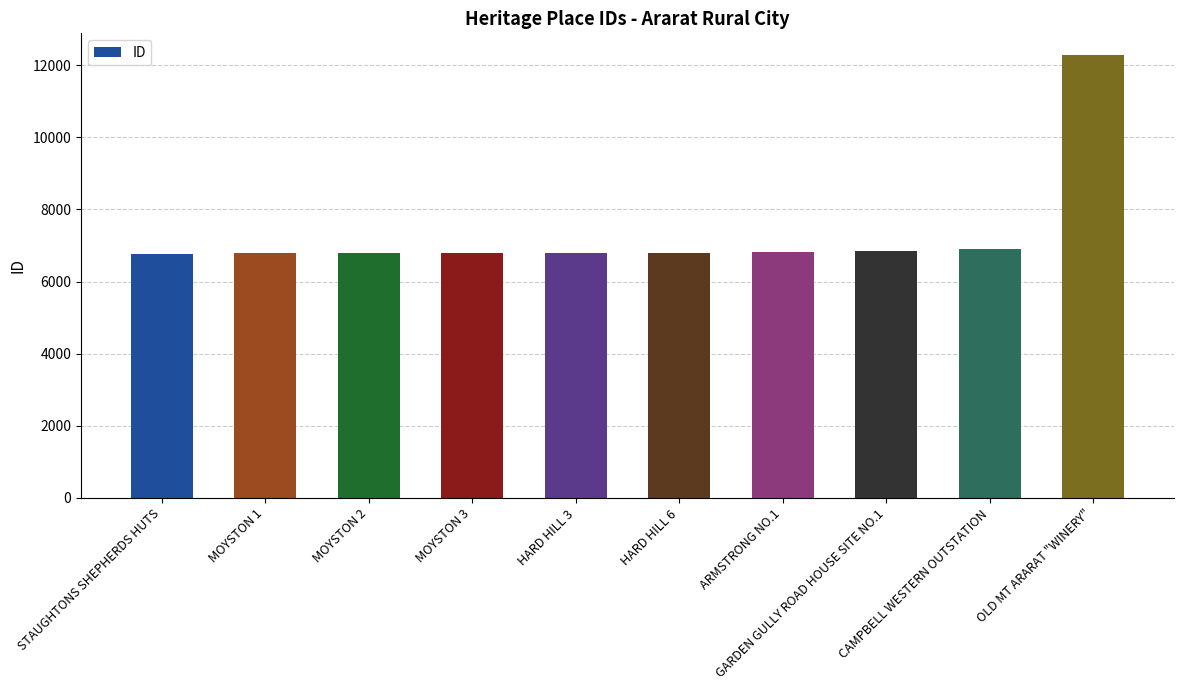

What is the average value?

7356